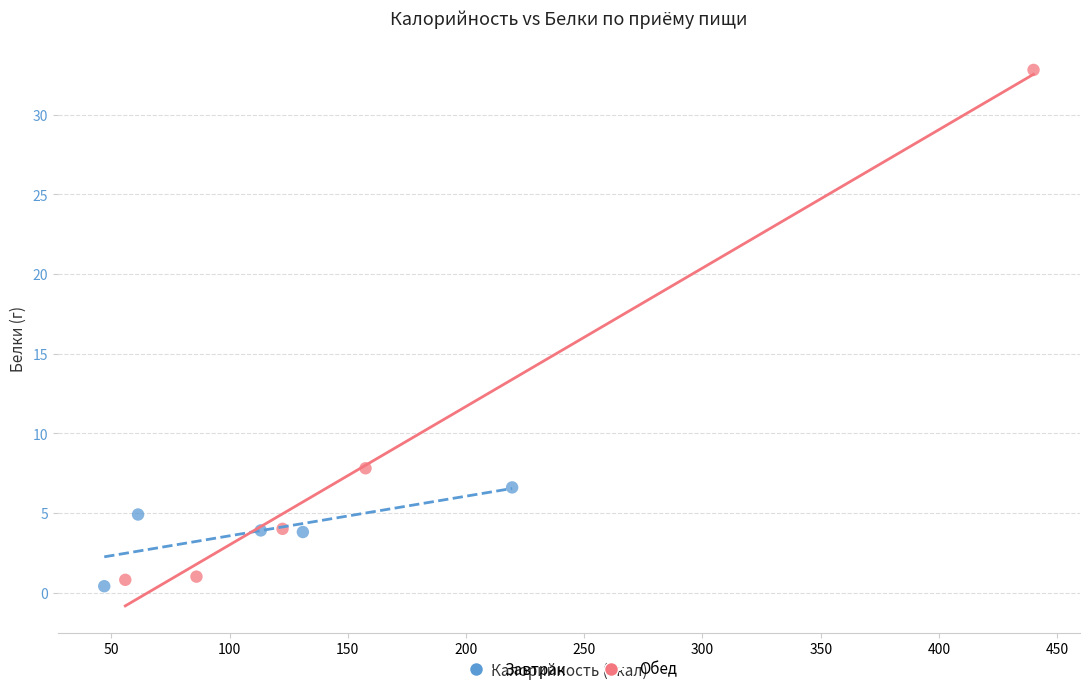

Which series reaches the maximum Y coordinate?

Обед